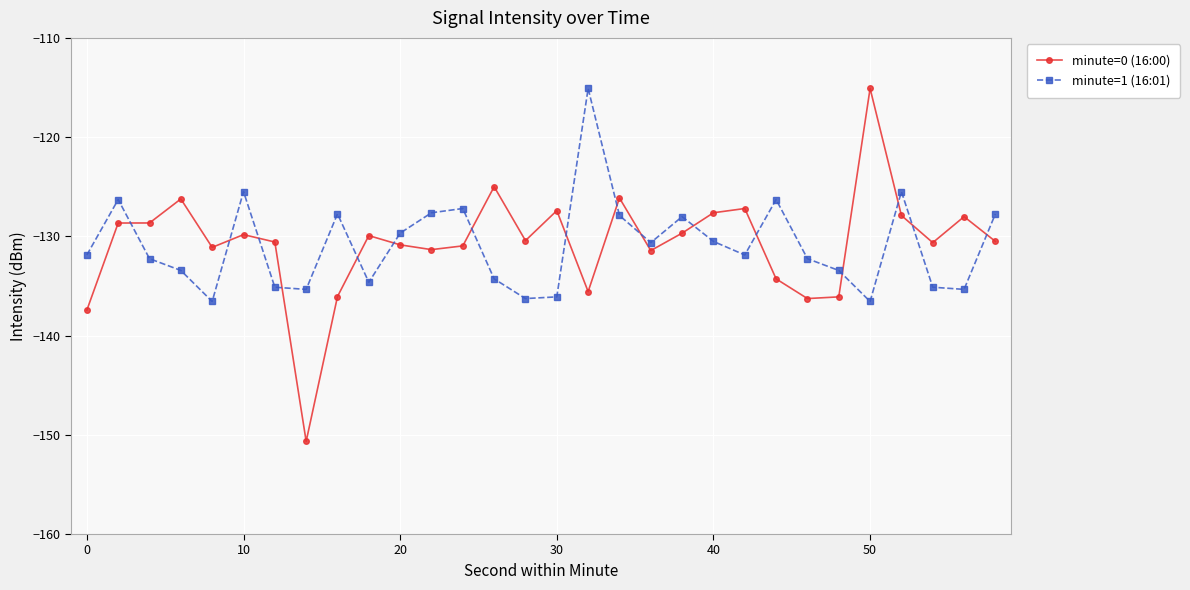

How many series are shown in this chart?

2